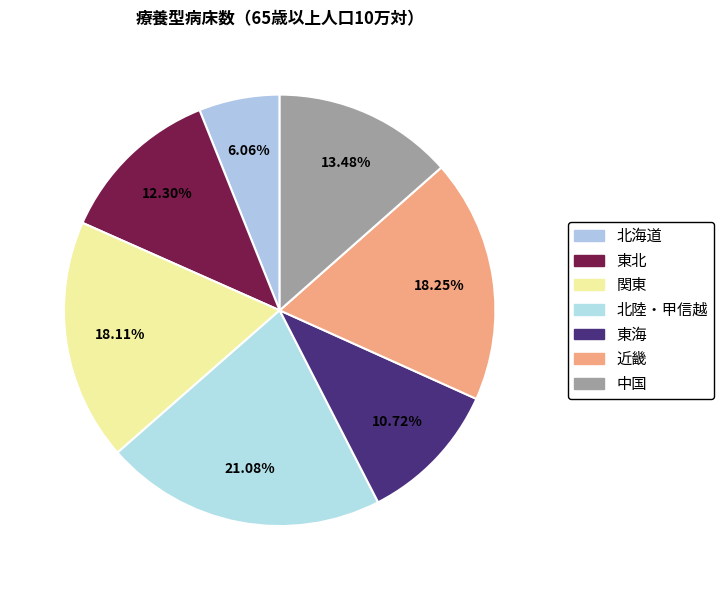

Count the number of slices in the pie.

7